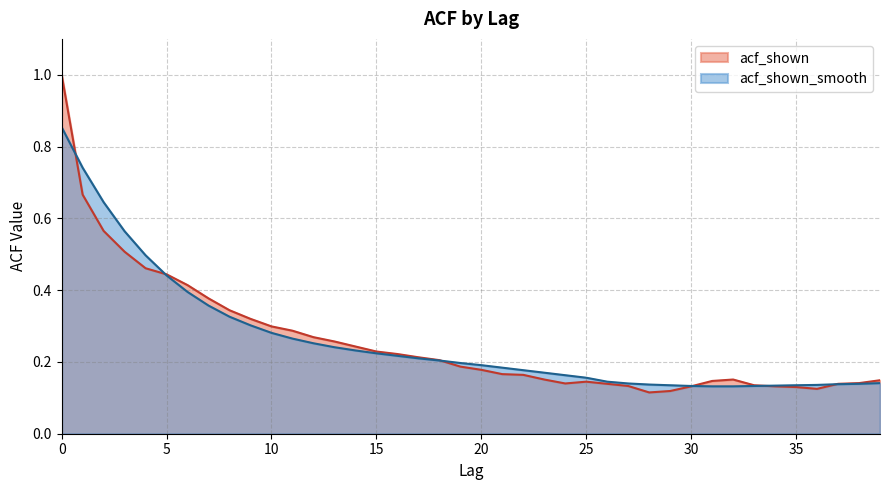

Count the number of categories in the chart.

40